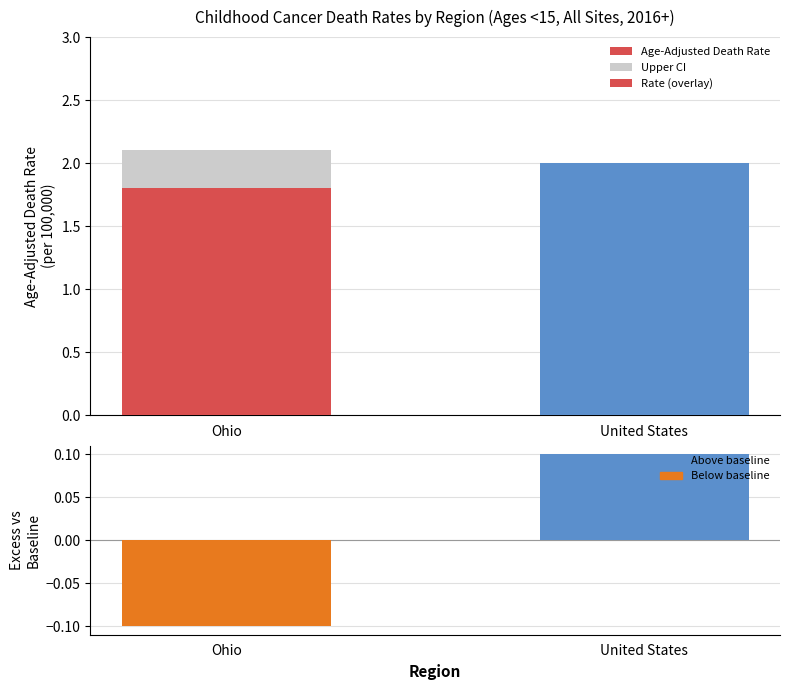

What is the label of the 1st bar from the right?

United States